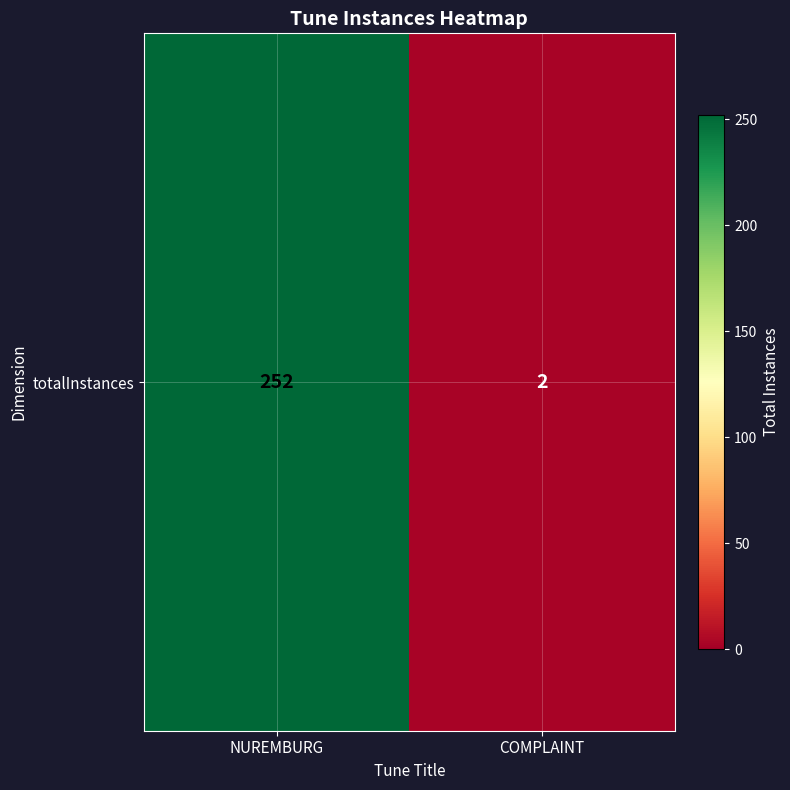

Is it true that the value at NUREMBURG is 252?

True